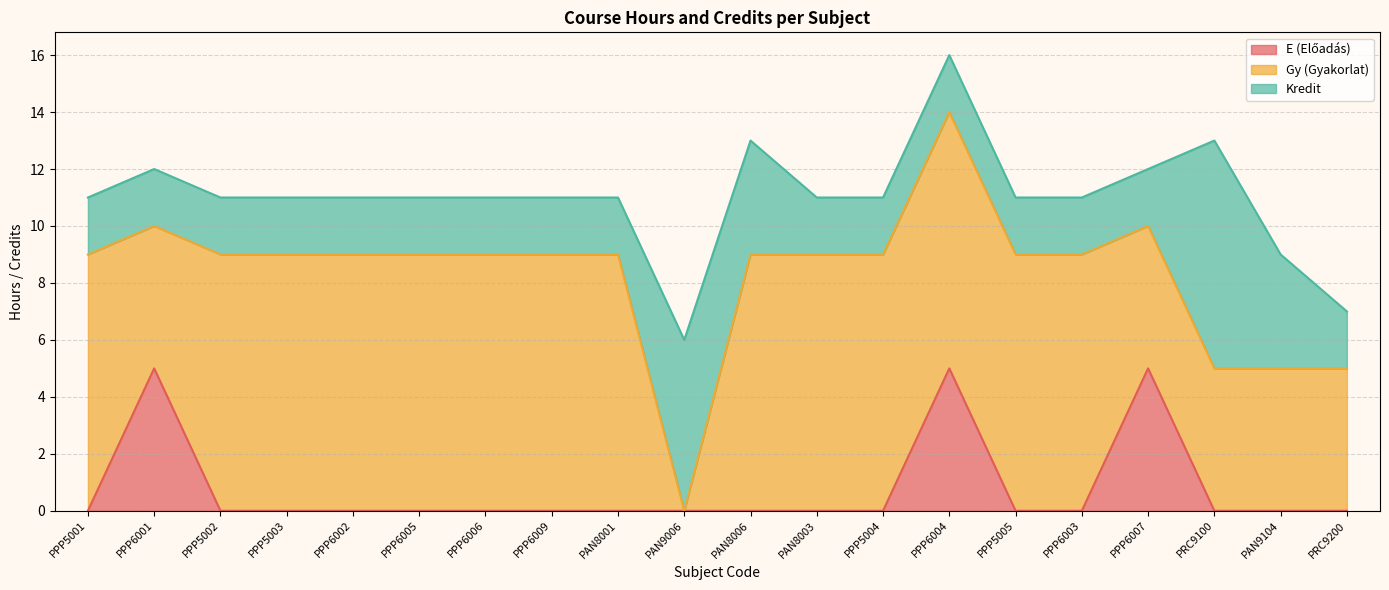

List the series in order of their peak value, highest first.

Gy (Gyakorlat), Kredit, E (Előadás)